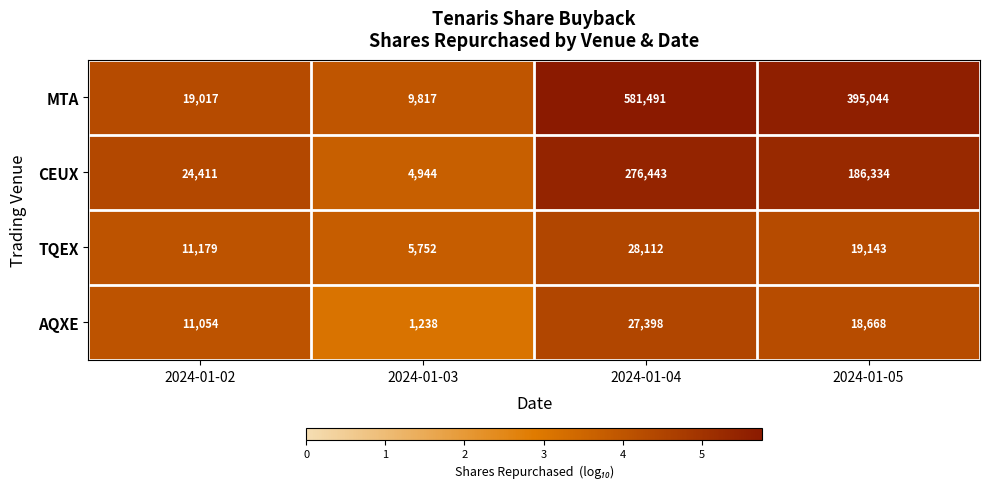

What is the difference between the maximum and minimum values in the CEUX series?

271499